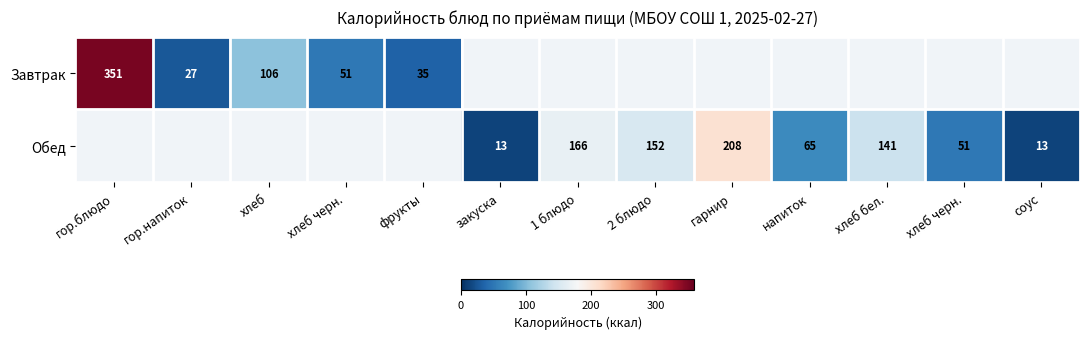

The value of Завтрак at гор.блюдо is 351.0. True or false?

True